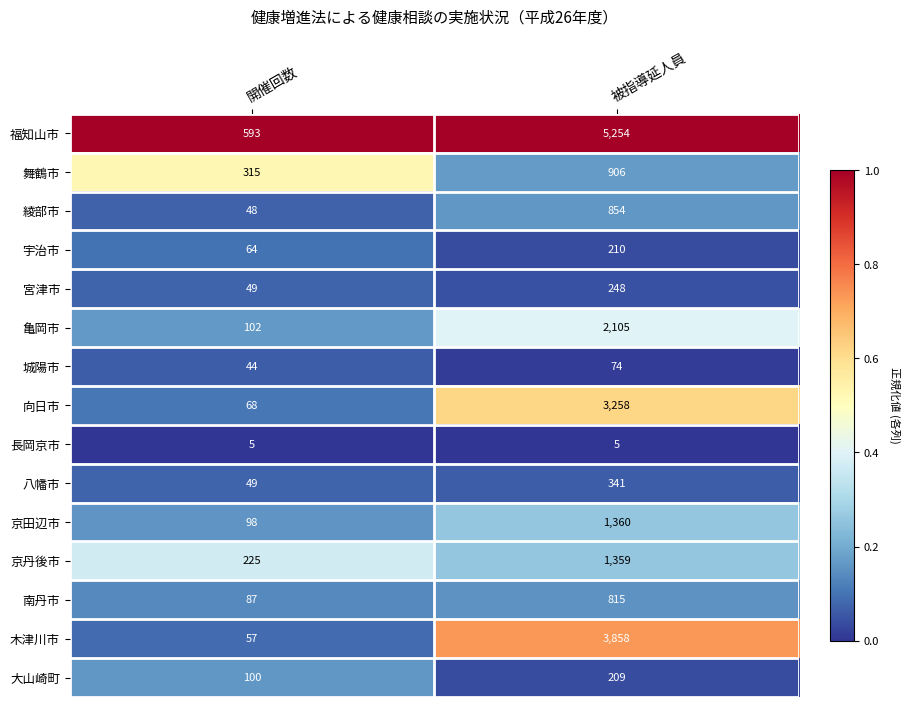

What is the difference between the 京田辺市 values at 被指導延人員 and 開催回数?

1262